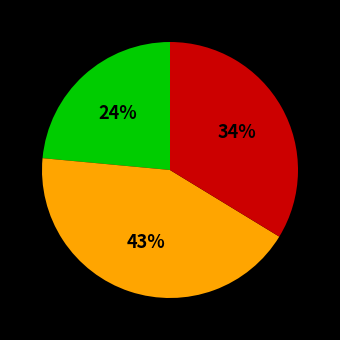

To the nearest percent, what is the difference between the largest and smallest slice percentages?

19%